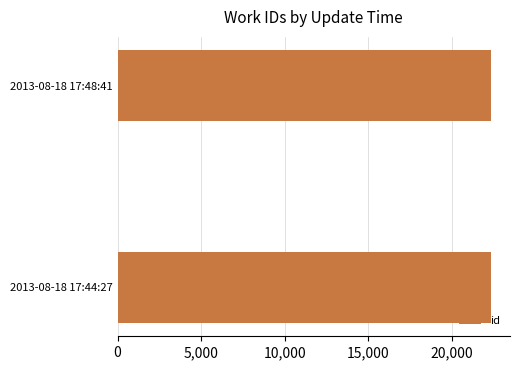

What is the minimum value shown in the chart?

22378